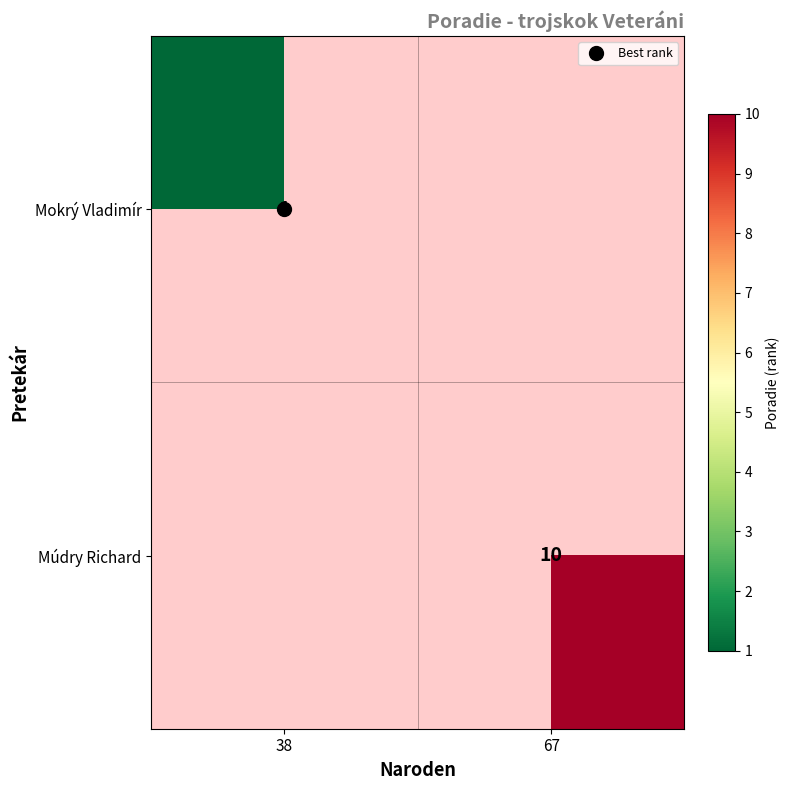

At which category does the chart reach its peak across all series?

67